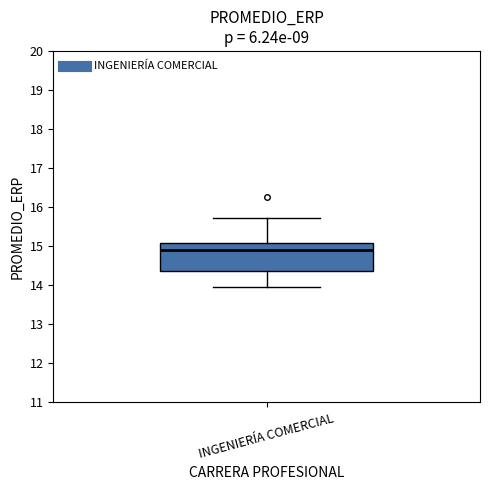

Where does the upper whisker of the box for INGENIERÍA COMERCIAL end on the y-axis? The values are not printed on the chart, so give them approximately, as read against the axis.

15.7